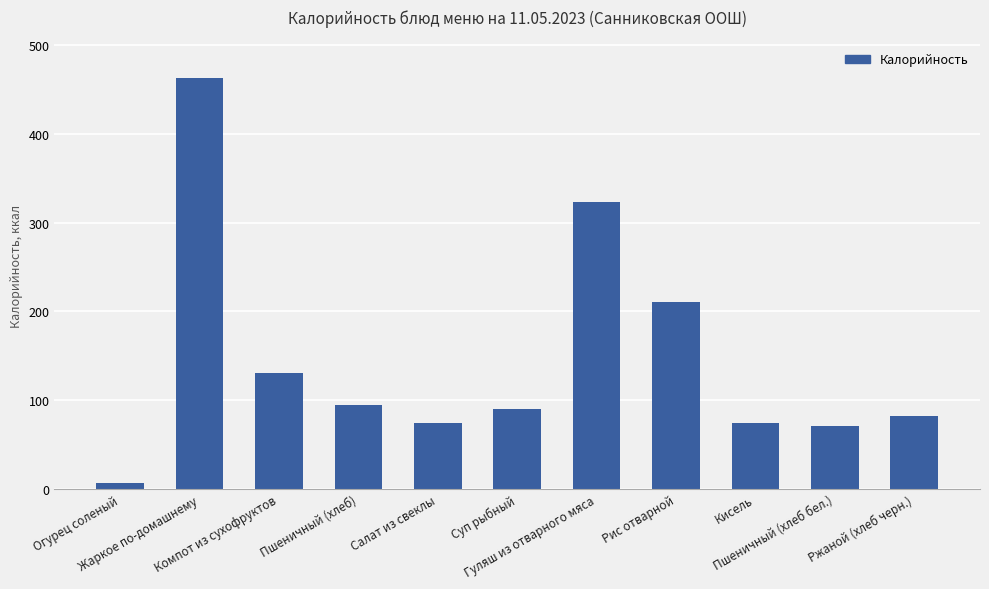

The chart shows a value of 95 at Пшеничный (хлеб). True or false?

True